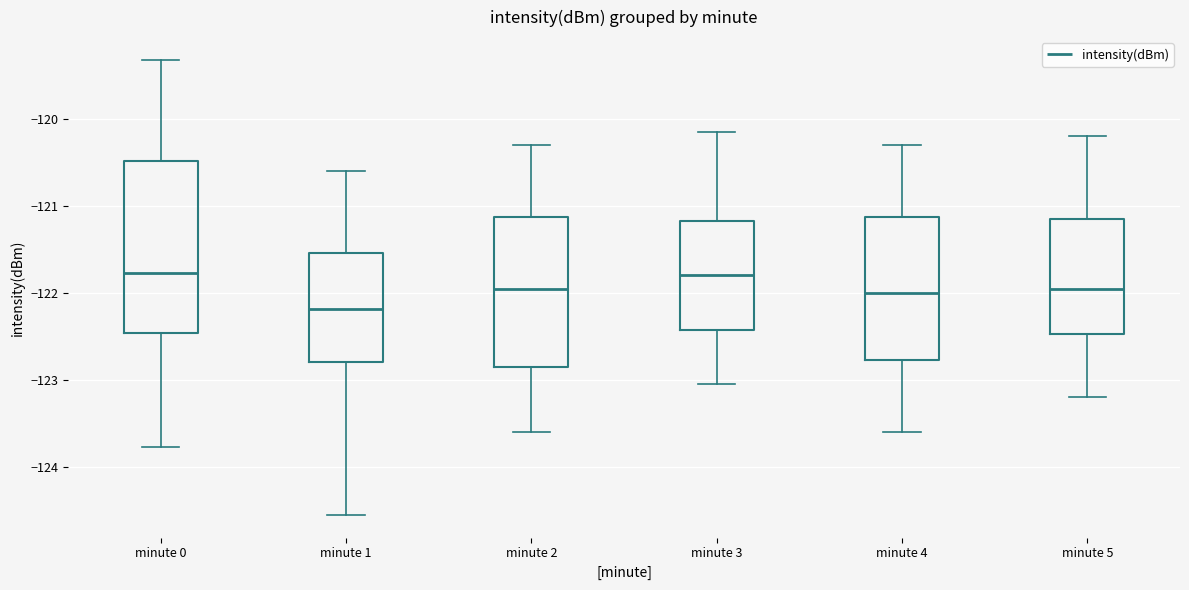

Comparing the boxes themselves (not the whiskers), which one is the tallest?

minute 0